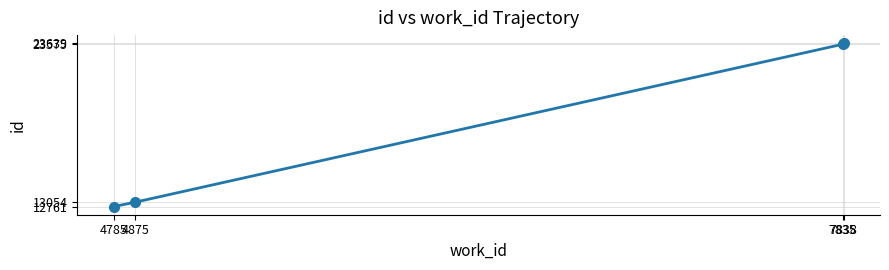

What is the value of the 3rd point from the left?

23575